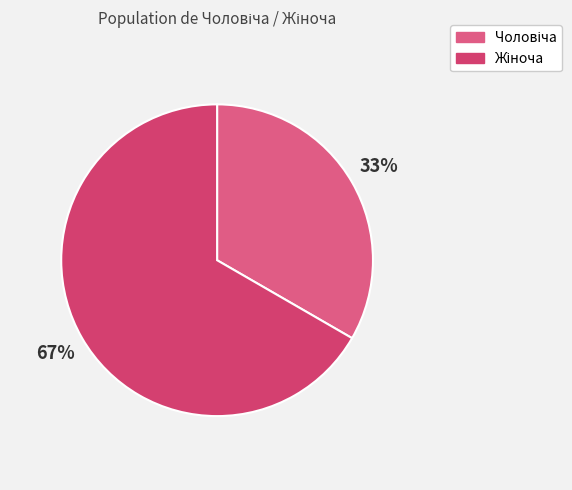

What is the majority slice?

Жіноча